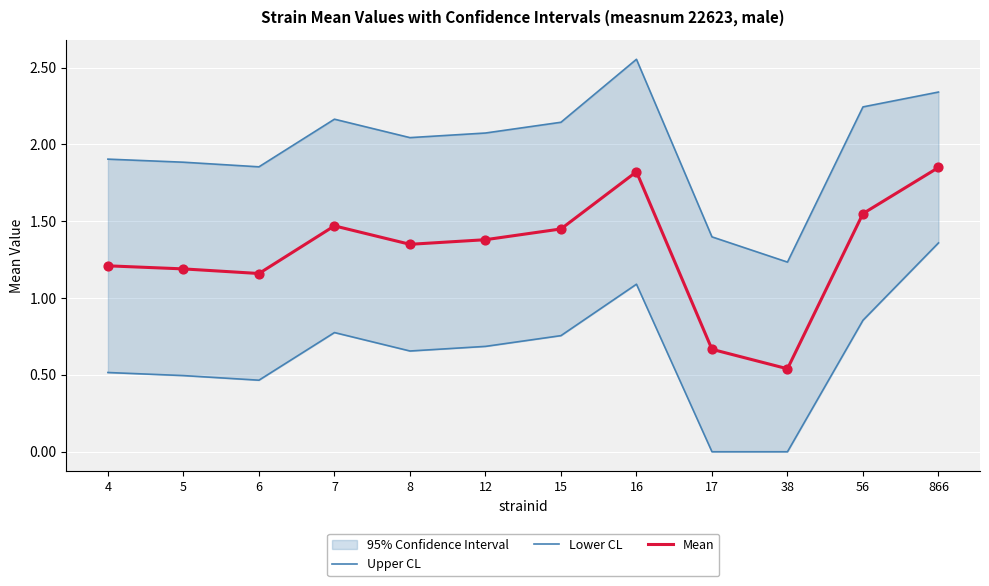

At which category is the sum across all series the highest?

866